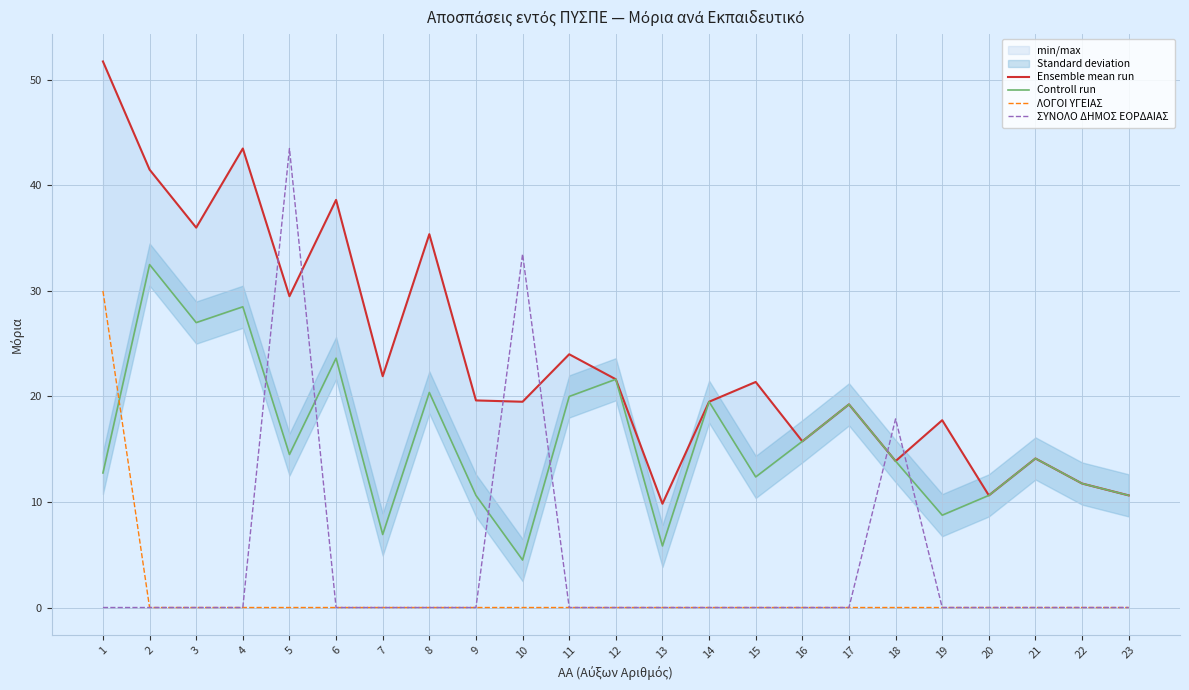

True or false: ΛΟΓΟΙ ΥΓΕΙΑΣ has a value of -17.6 at 2.

False